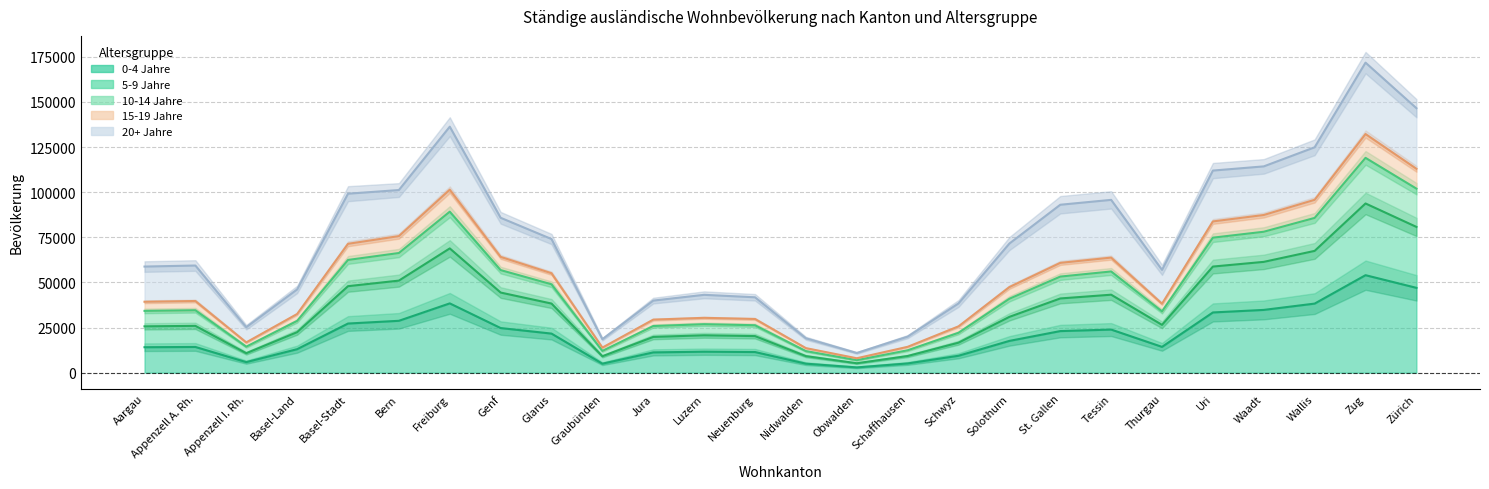

True or false: 15-19 Jahre has a value of 15711 at St. Gallen.

False